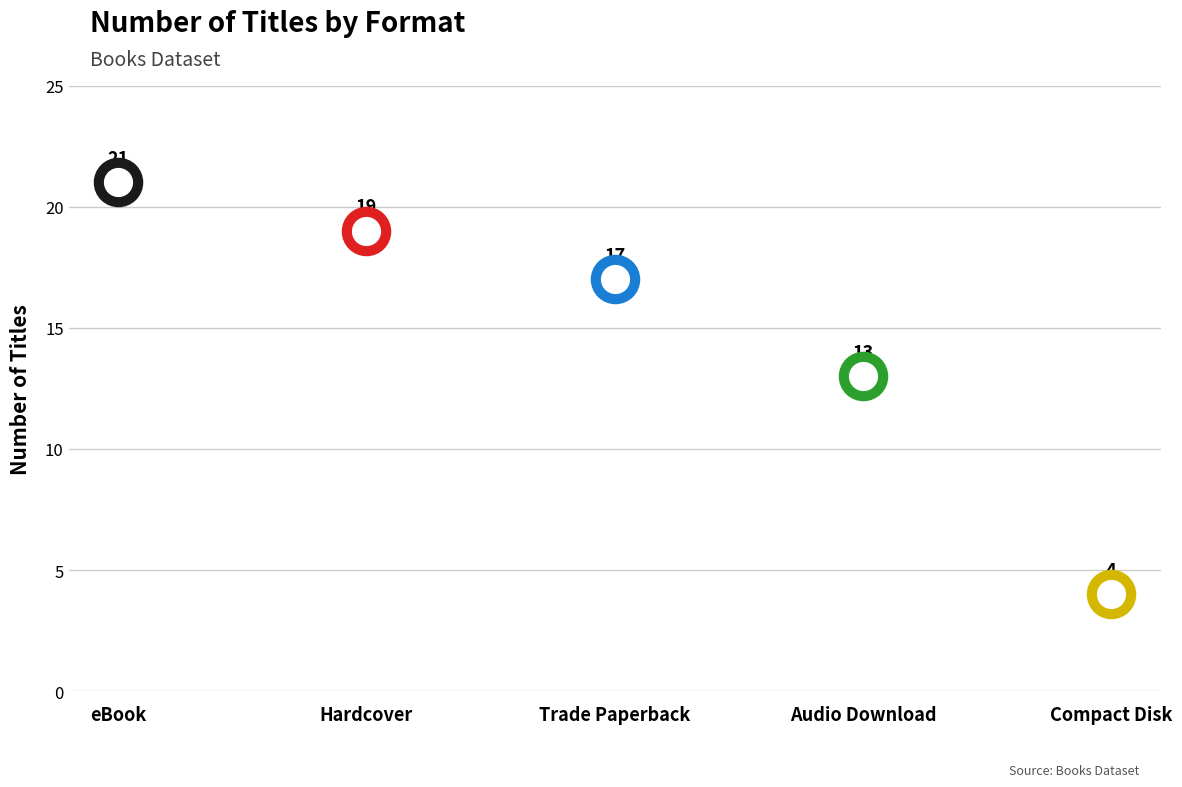

Approximately how many times larger is the value at Hardcover compared to eBook?

0.9